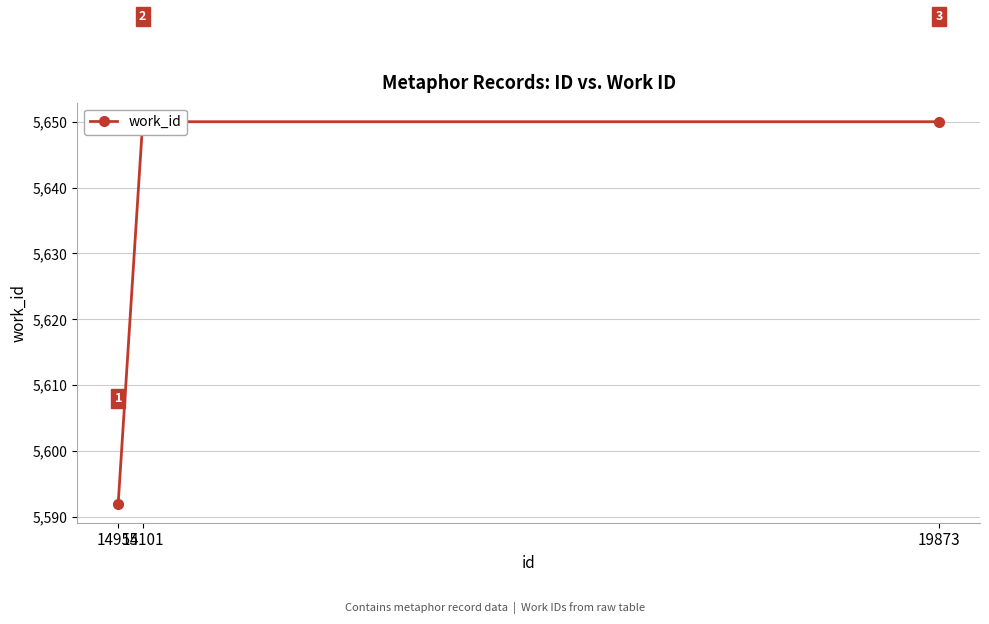

Count the values in the range 5592 to 5650.

3